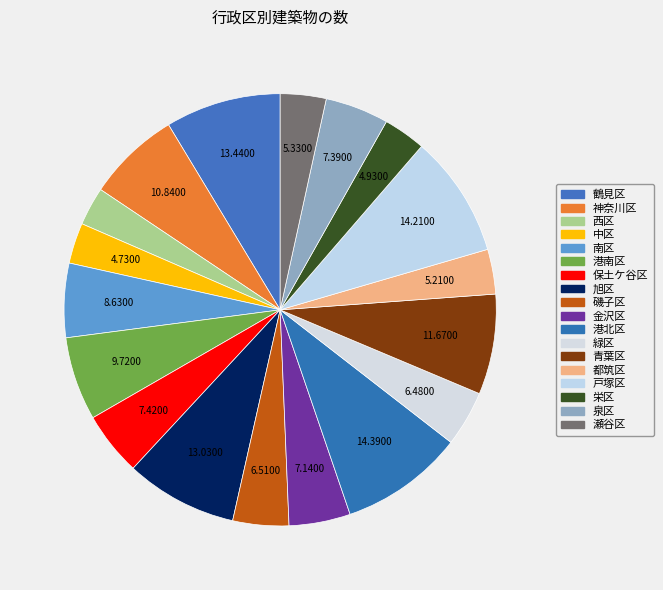

What percentage is NOT represented by 青葉区?

92.5%